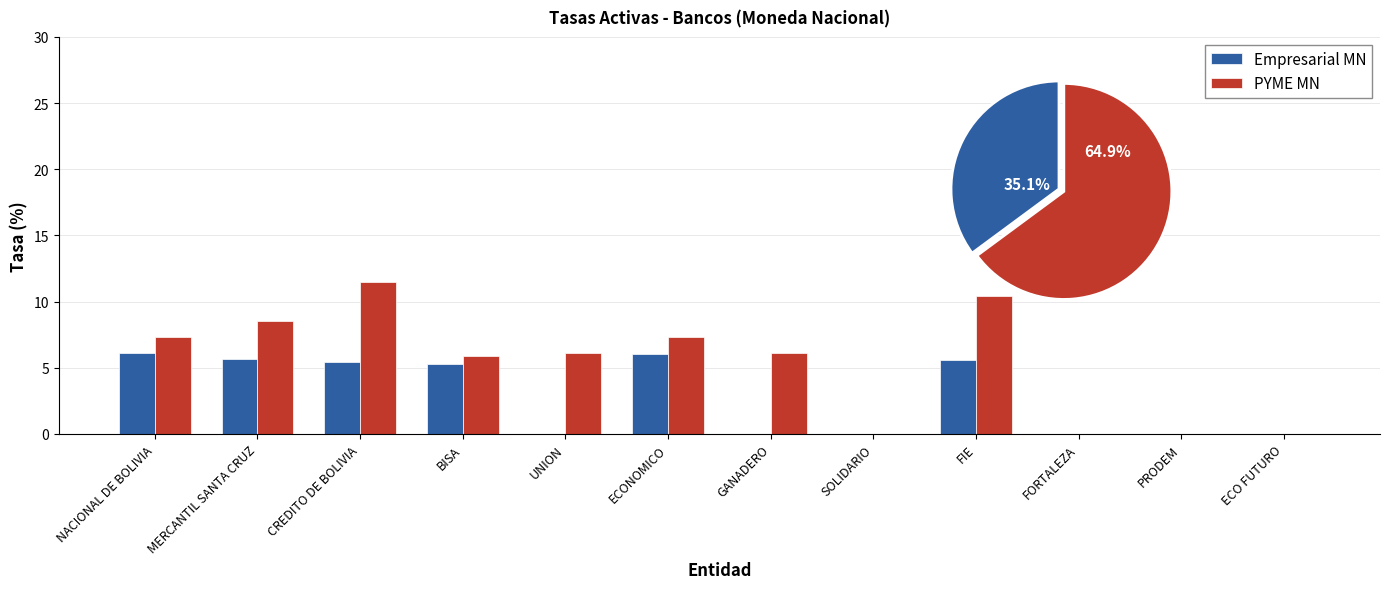

What is the sum of the Empresarial MN values at GANADERO and ECONOMICO?

6.1